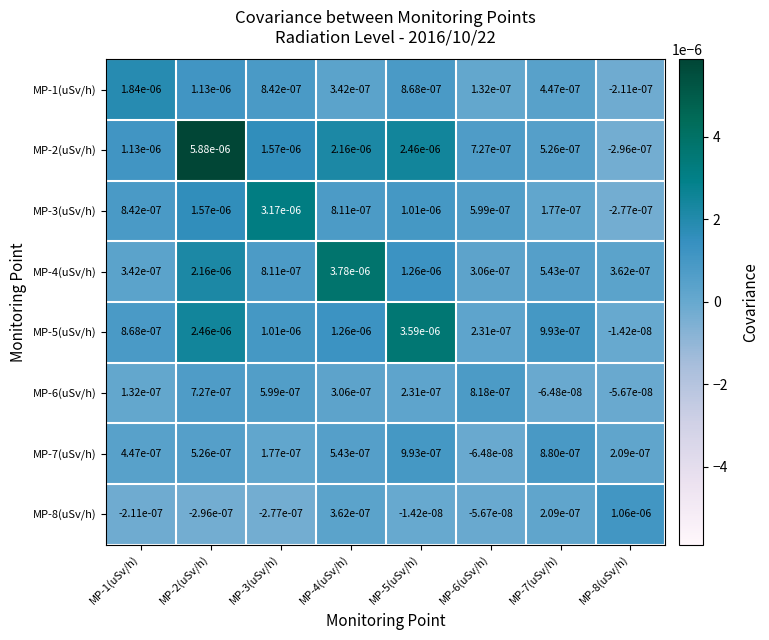

Which series has the largest total across all categories?

MP-2(uSv/h)